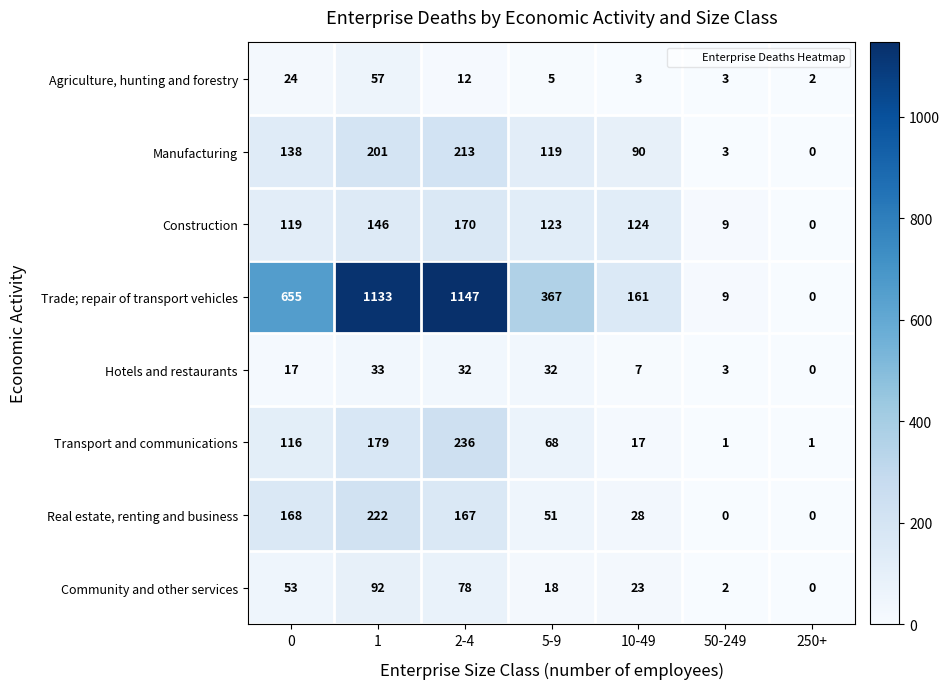

How many distinct data groups are displayed?

8